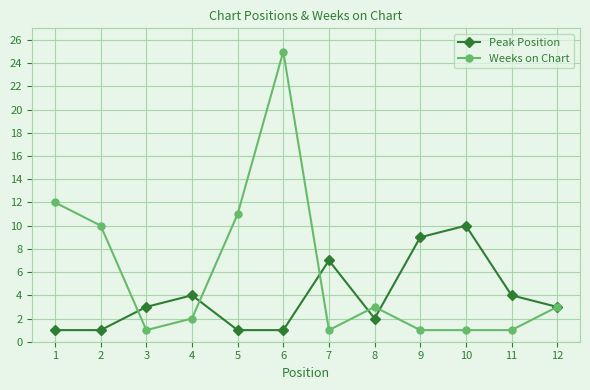

Which series has the widest spread of values?

Weeks on Chart